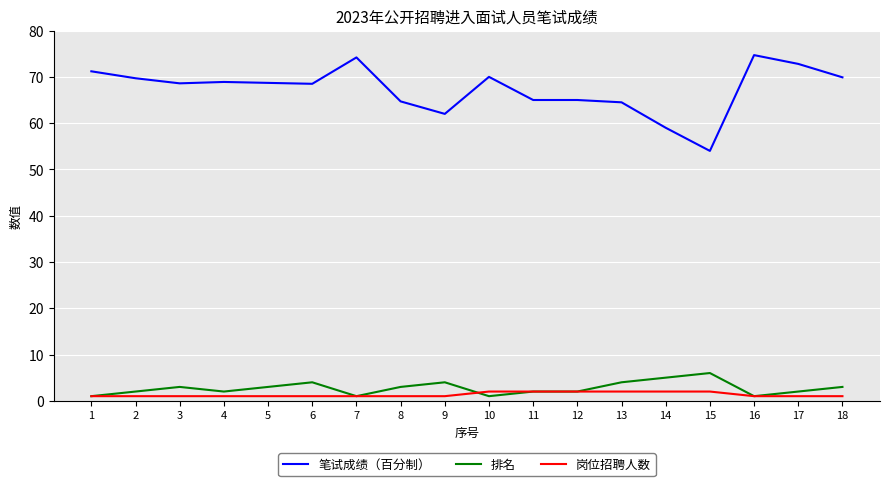

True or false: 笔试成绩（百分制） has a value of 65.0 at 11.

True